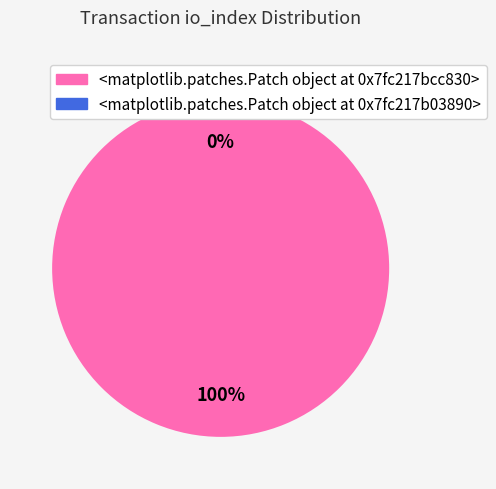

To the nearest percent, what is the difference between the Vote and Ticket slice percentages?

100%